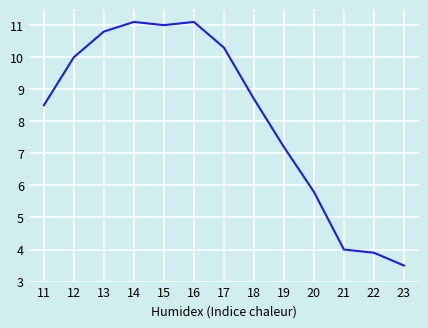

How many interior local valleys (lower than both neighbors) does the data have?

1